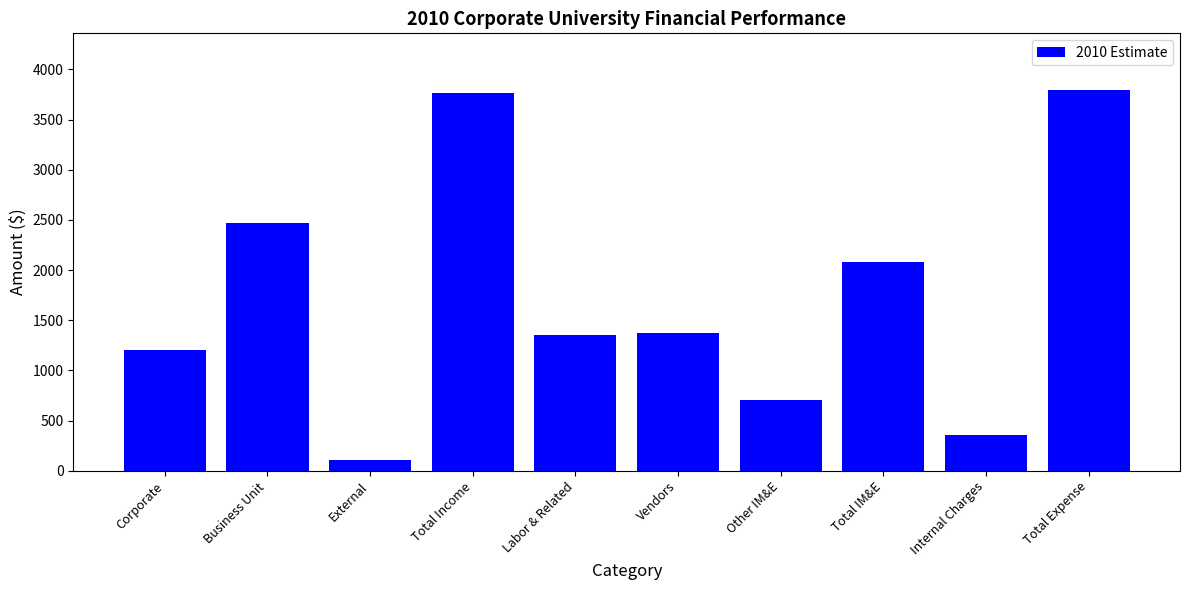

How many distinct data groups are displayed?

1